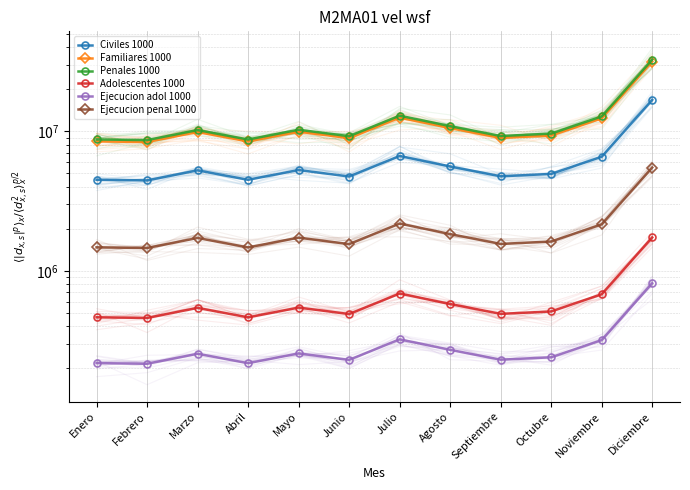

Which category has the lowest value in the Familiares 1000 series?

Febrero